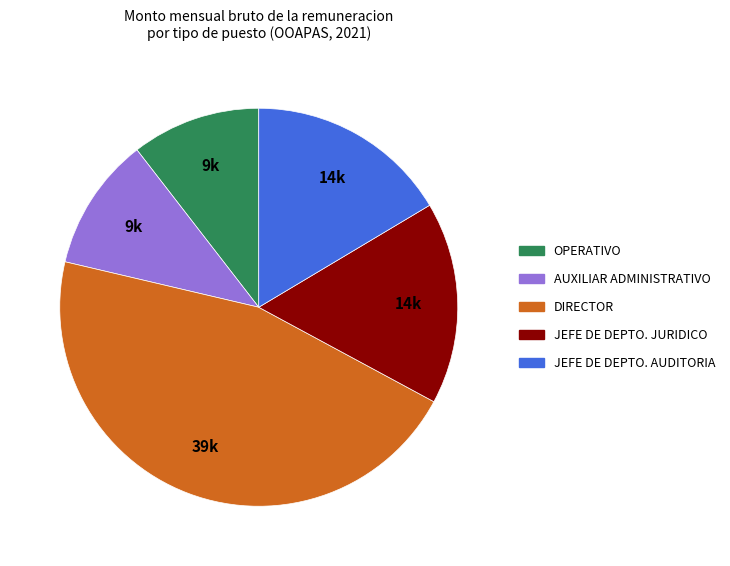

Does any single category account for the majority?

No